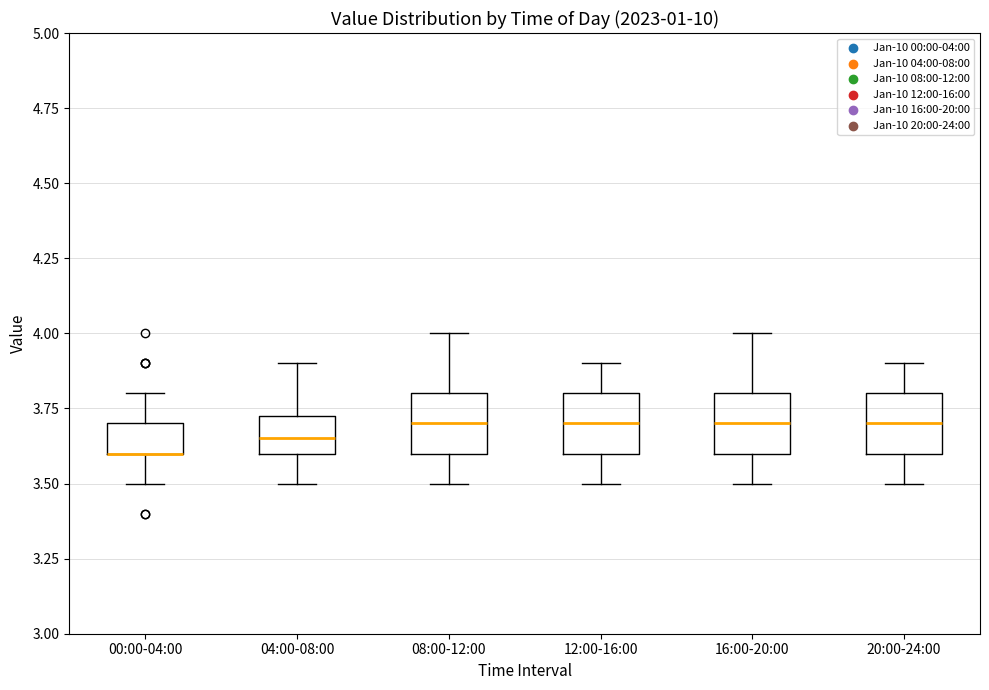

Where is the lower edge of the box for 08:00-12:00 on the y-axis? The values are not printed on the chart, so give them approximately, as read against the axis.

3.60